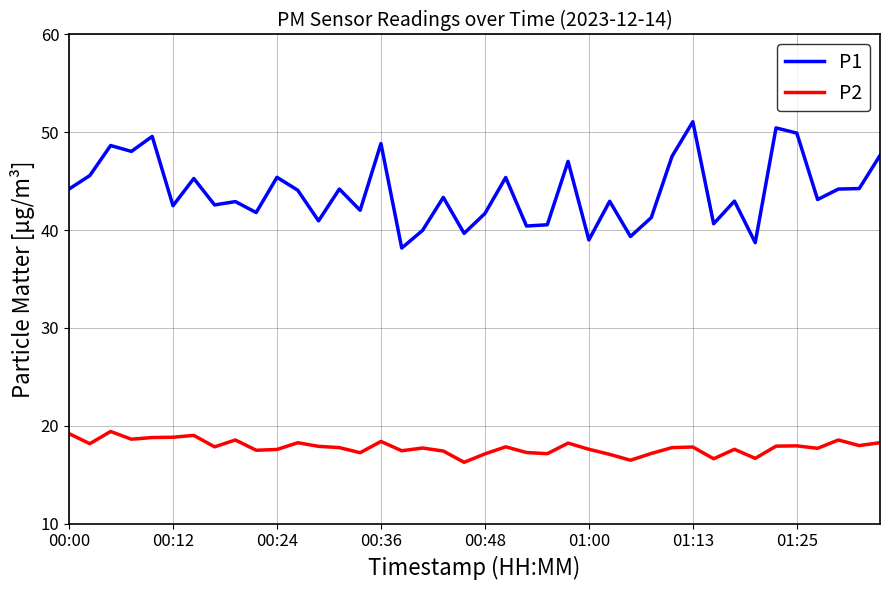

Count the number of data series in this chart.

2